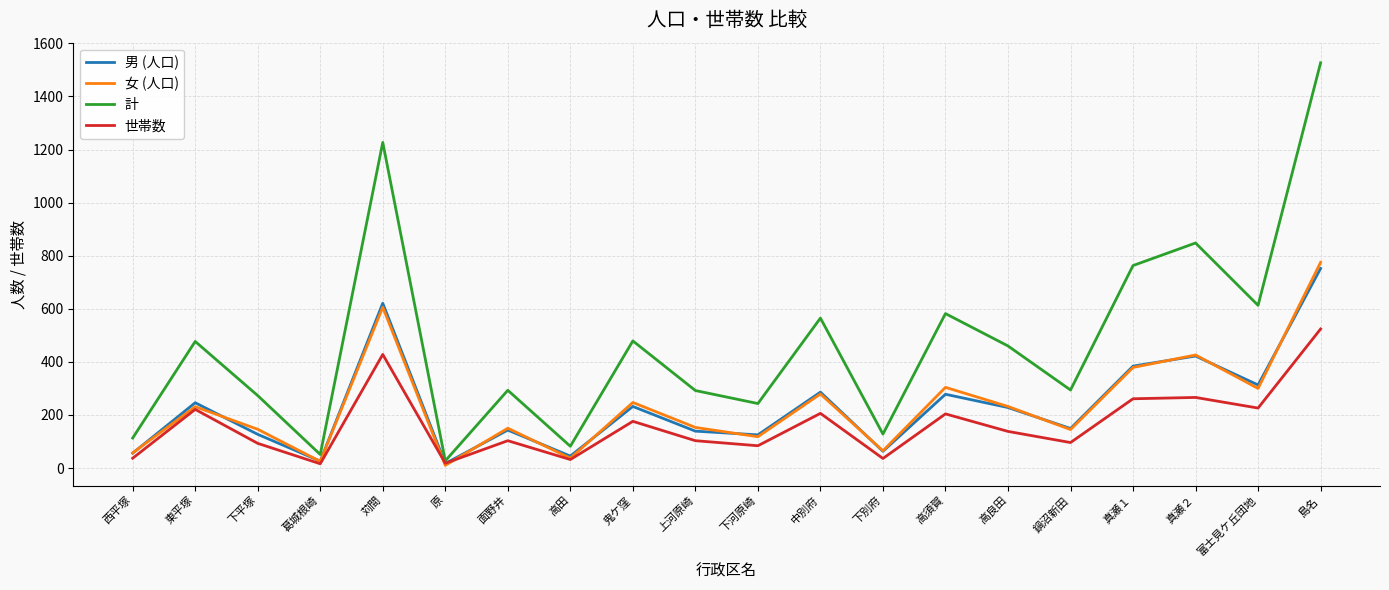

List the series in order of their peak value, highest first.

計, 女 (人口), 男 (人口), 世帯数